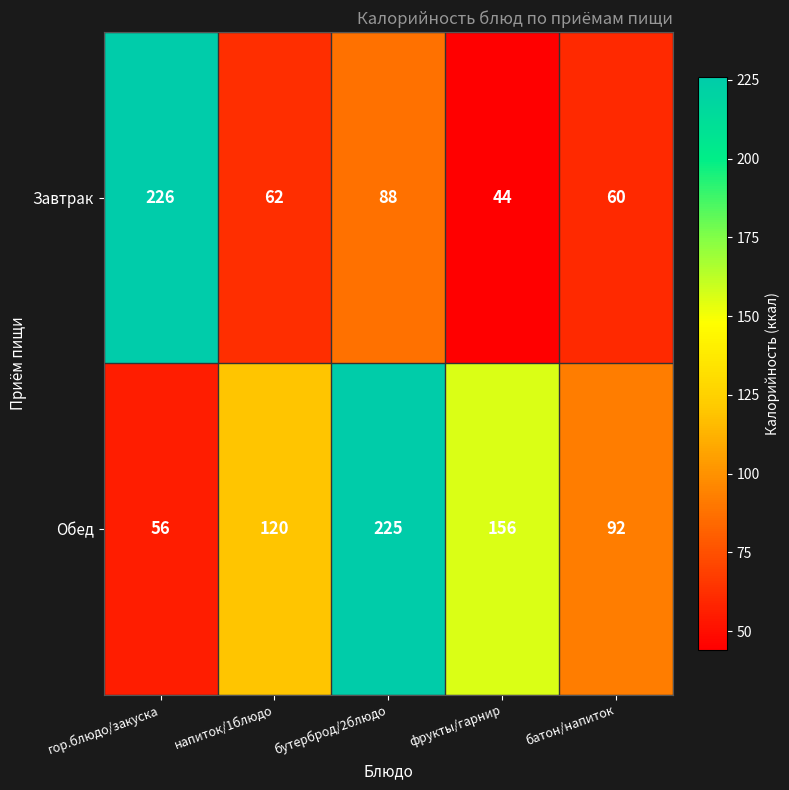

Which category has the lowest value across all series?

фрукты/гарнир